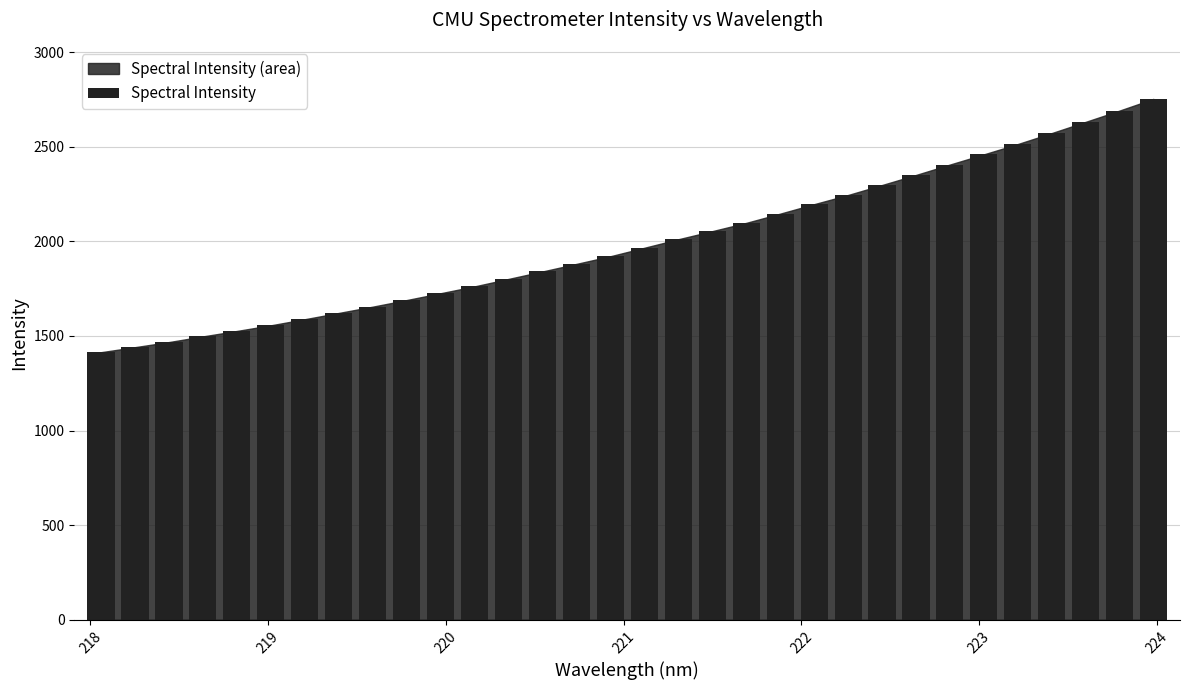

What is the value of the 7th bar from the left?

1588.4